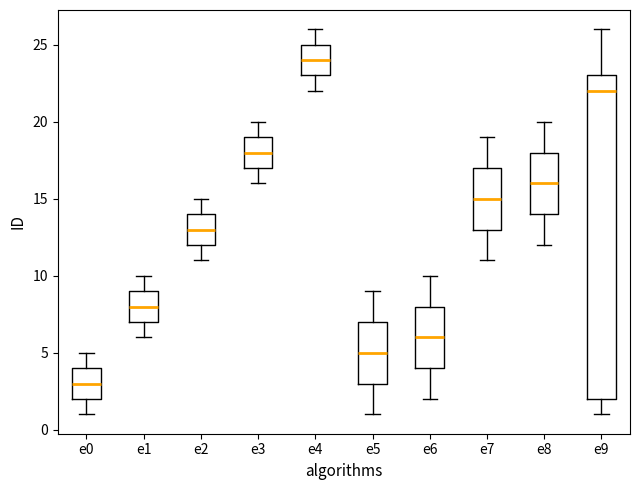

Where is the upper edge of the box for e5 on the y-axis? The values are not printed on the chart, so give them approximately, as read against the axis.

7